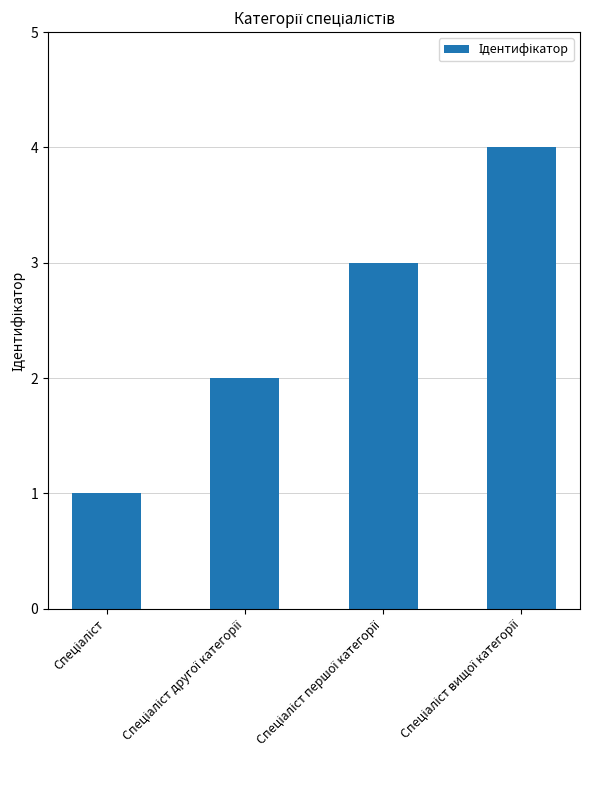

What is the greatest value displayed?

4